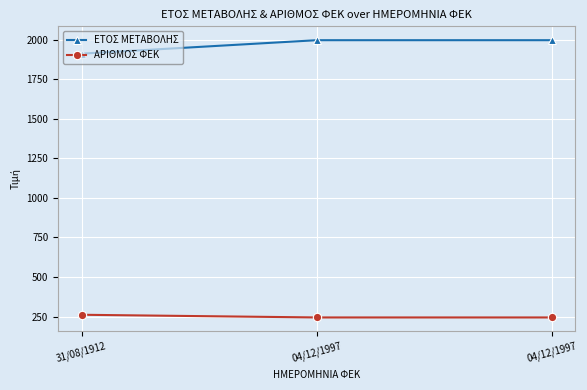

Reading left to right, what are all the values shown in this chart?

ΕΤΟΣ ΜΕΤΑΒΟΛΗΣ: 31/08/1912=1912	04/12/1997=1997	04/12/1997=1997
ΑΡΙΘΜΟΣ ΦΕΚ: 31/08/1912=261	04/12/1997=244	04/12/1997=244